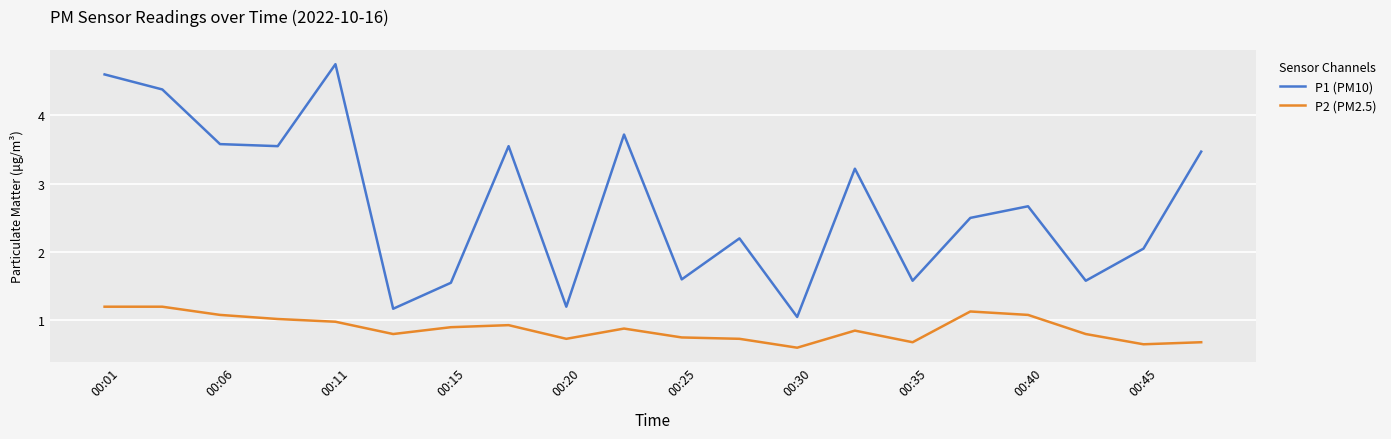

Which series has the largest total across all categories?

P1 (PM10)